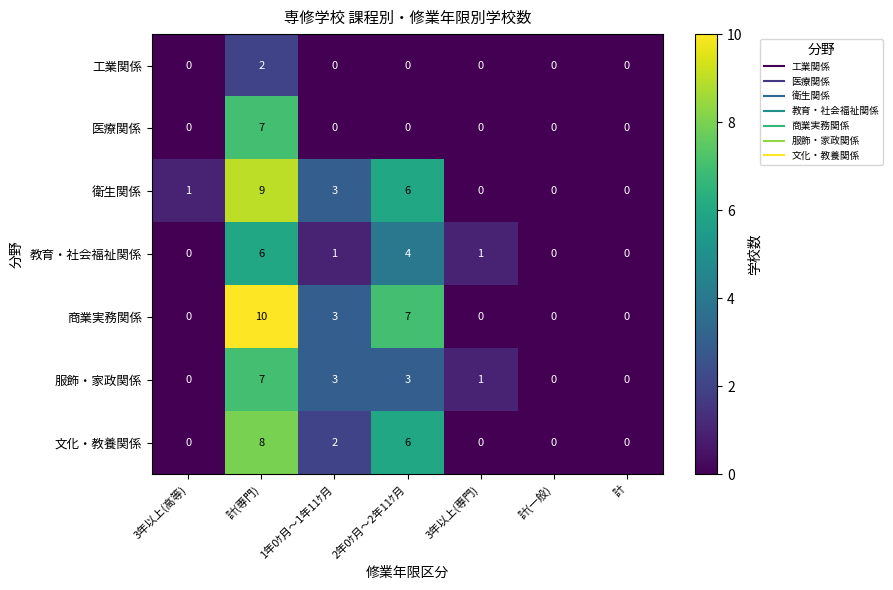

Count the number of categories in the chart.

7